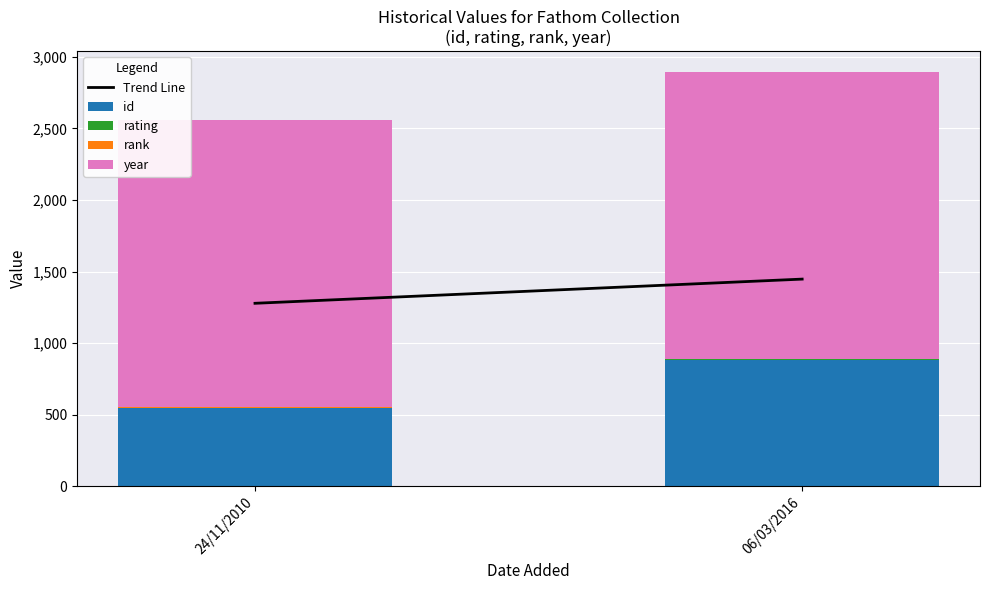

Count the number of data series in this chart.

4